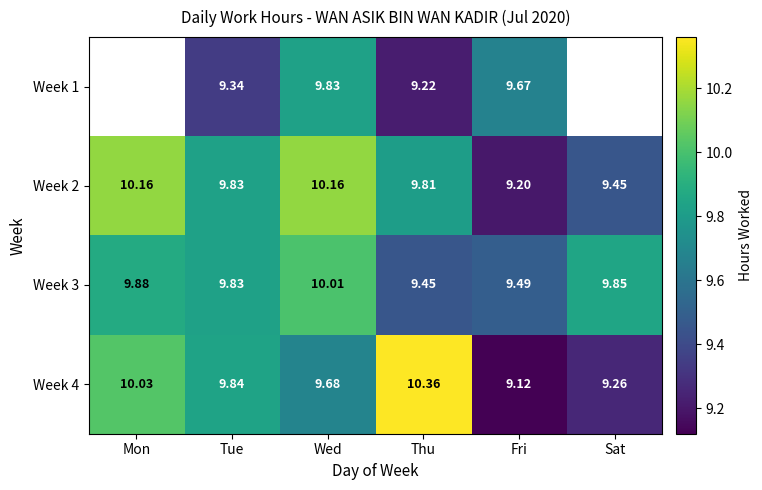

Is the value of Week 1 at Thu greater than the value of Week 2 at Thu?

No